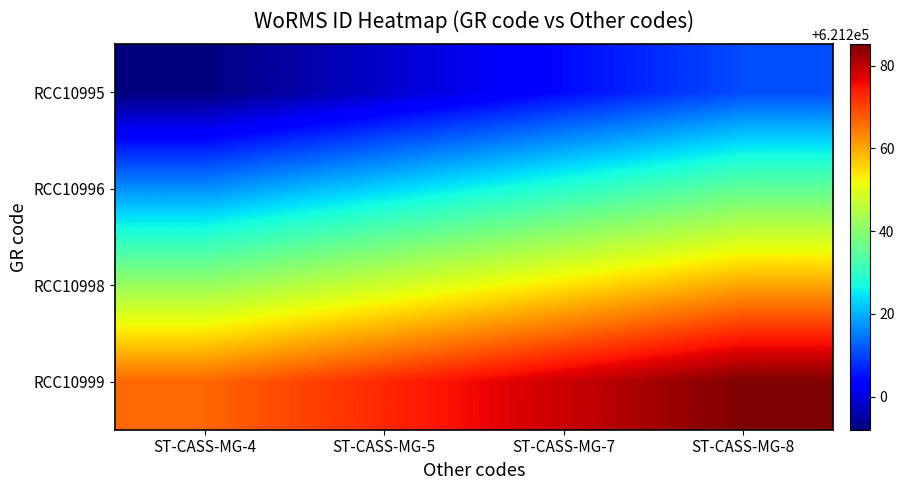

What is the greatest value displayed?

621285.2